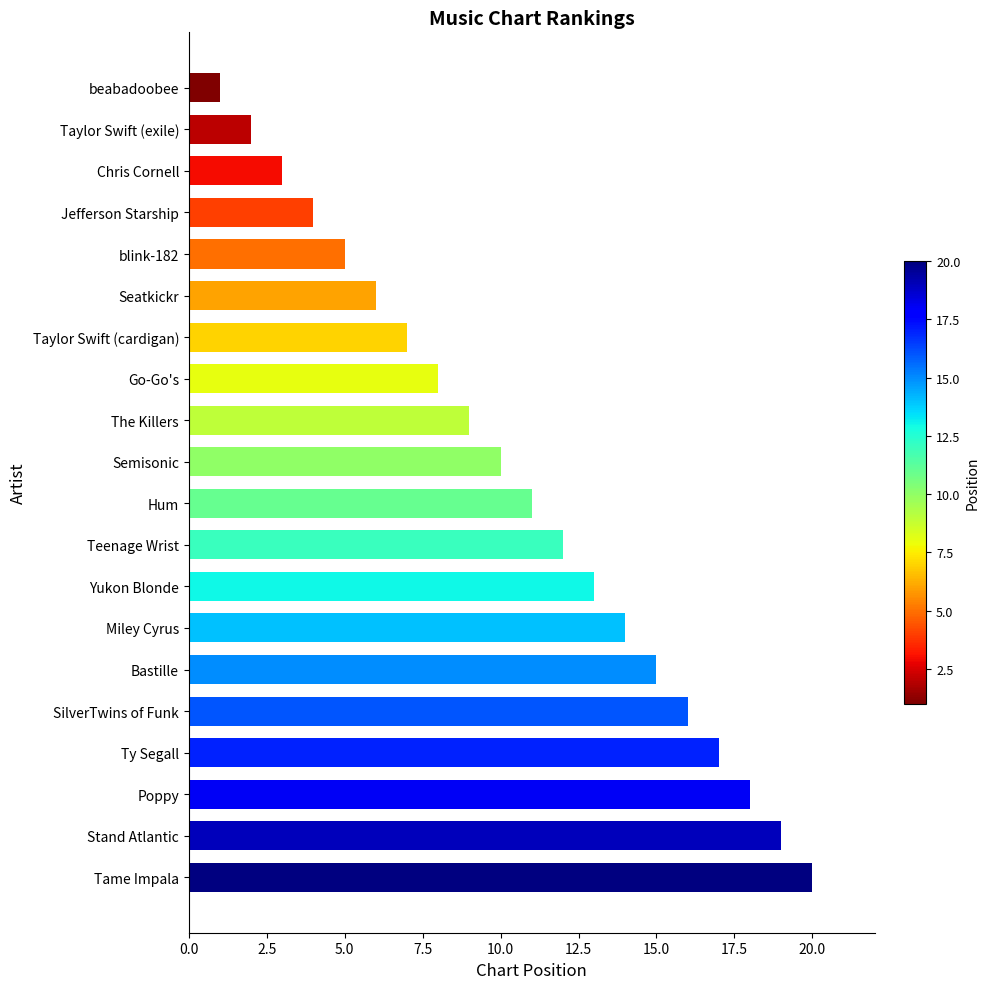

Approximately how many times larger is the value at Yukon Blonde compared to beabadoobee?

13.0